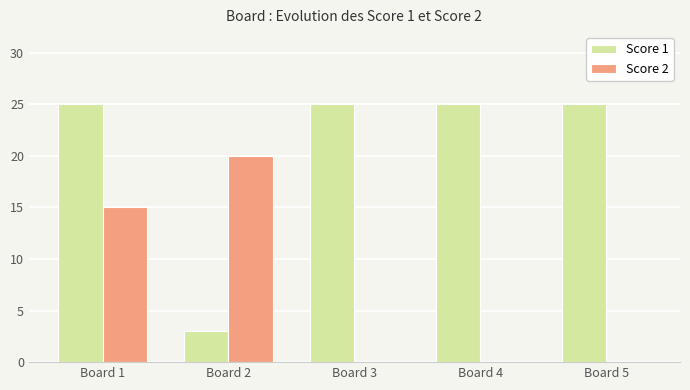

Reading left to right, list all the values displayed in this chart.

Score 1: Board 1=25	Board 2=3	Board 3=25	Board 4=25	Board 5=25
Score 2: Board 1=15	Board 2=20	Board 3=0	Board 4=0	Board 5=0